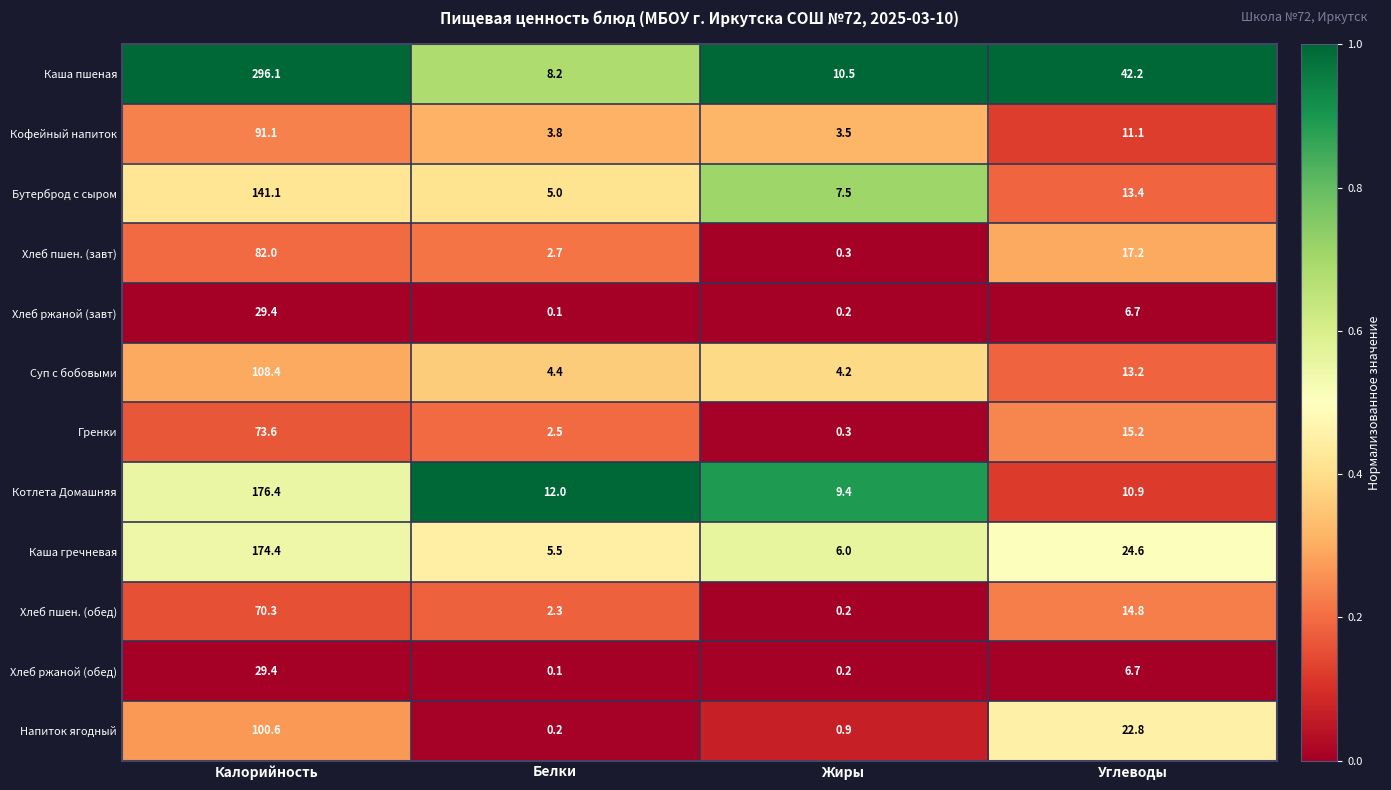

The value of Хлеб пшен. (обед) at Углеводы is 14.8. True or false?

True